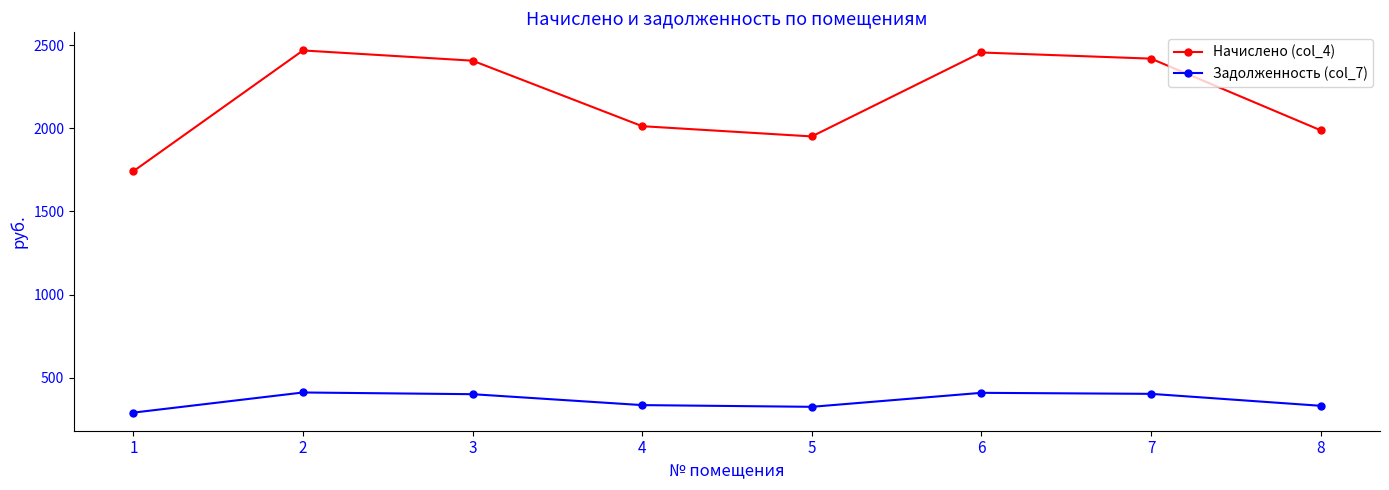

Rank the series at 7 from highest to lowest value.

Начислено (col_4), Задолженность (col_7)